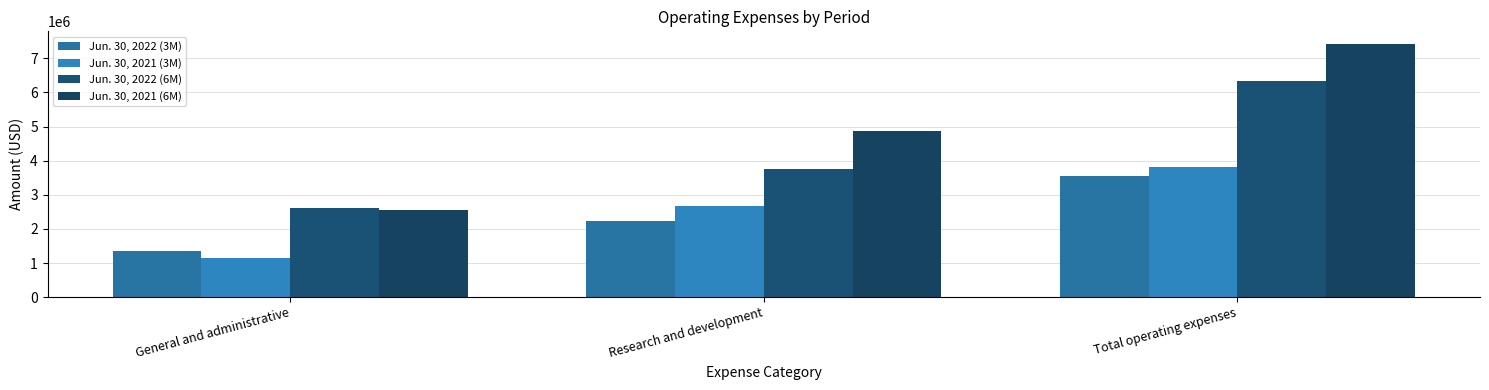

Where is Jun. 30, 2022 (6M) nearest to the value 4474762?

Research and development